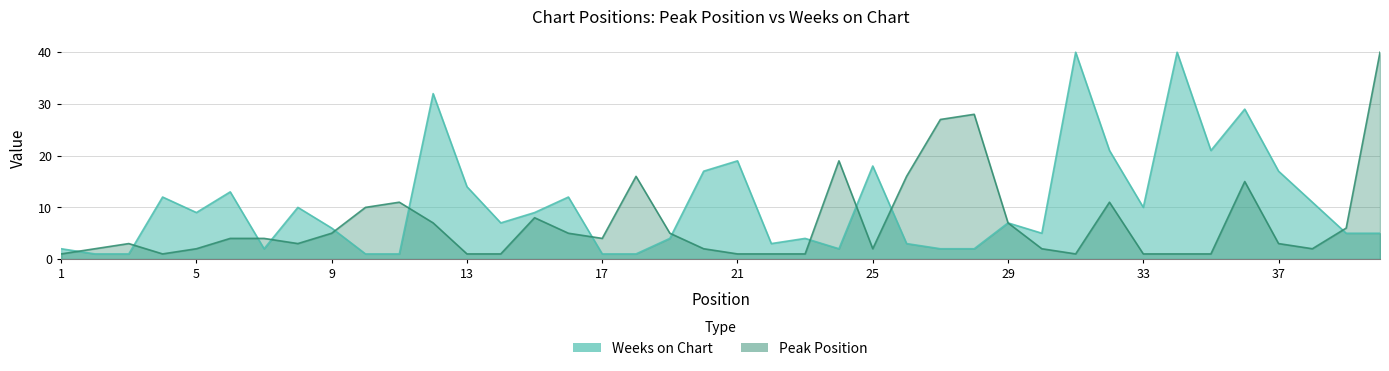

What is the sum of all Weeks on Chart values?

419